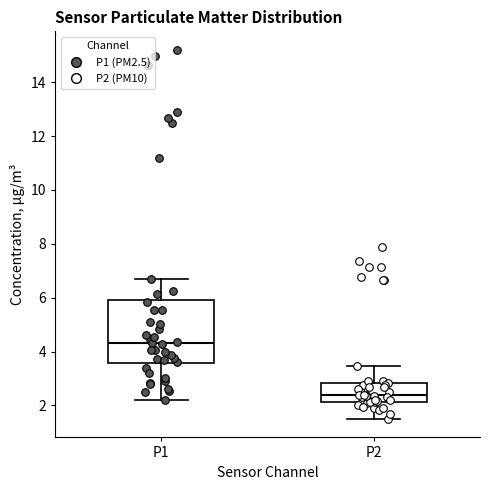

Reading left to right, read every box against the y-axis: the position of its median line, the range the box covers, and the ends of its whiskers. The values are not printed on the chart, so give them approximately, as read against the axis.

P1: median 4.4, box 3.6 to 6.0, whiskers 2.2 to 6.6
P2: median 2.4, box 2.2 to 2.8, whiskers 1.6 to 3.4